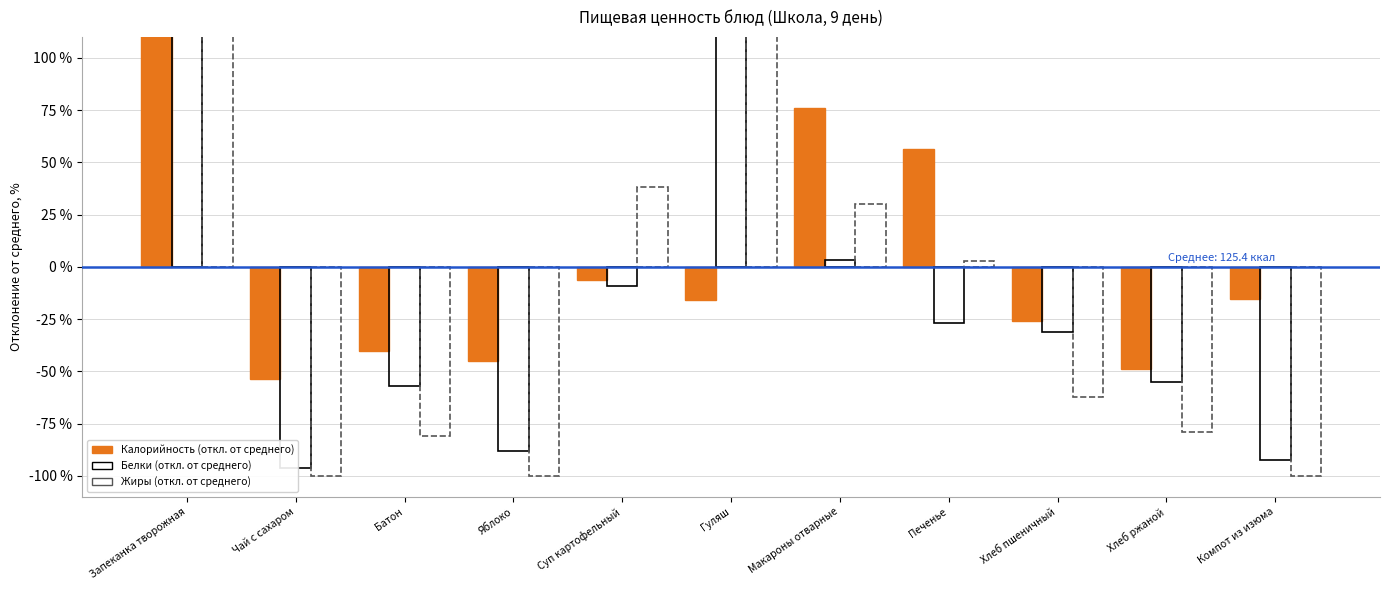

At which label does Калорийность first exceed -15?

Запеканка творожная